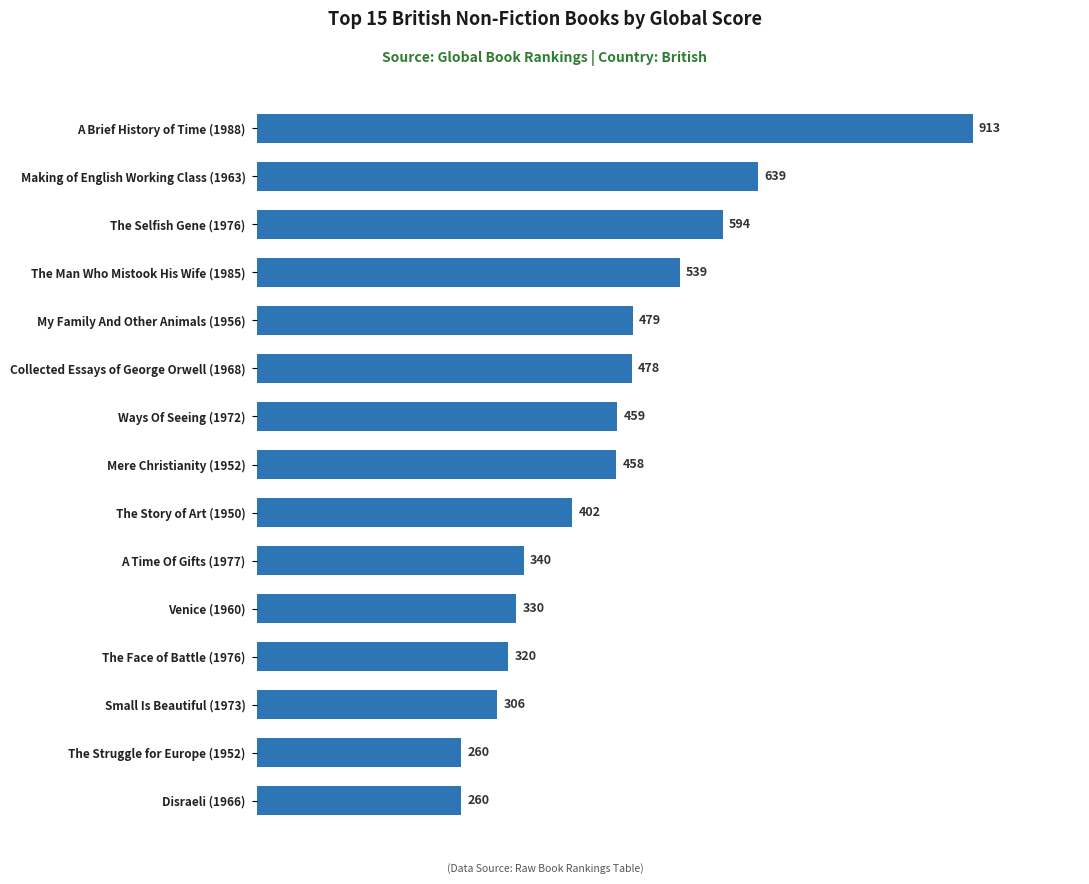

Does the chart contain stacked bars?

No